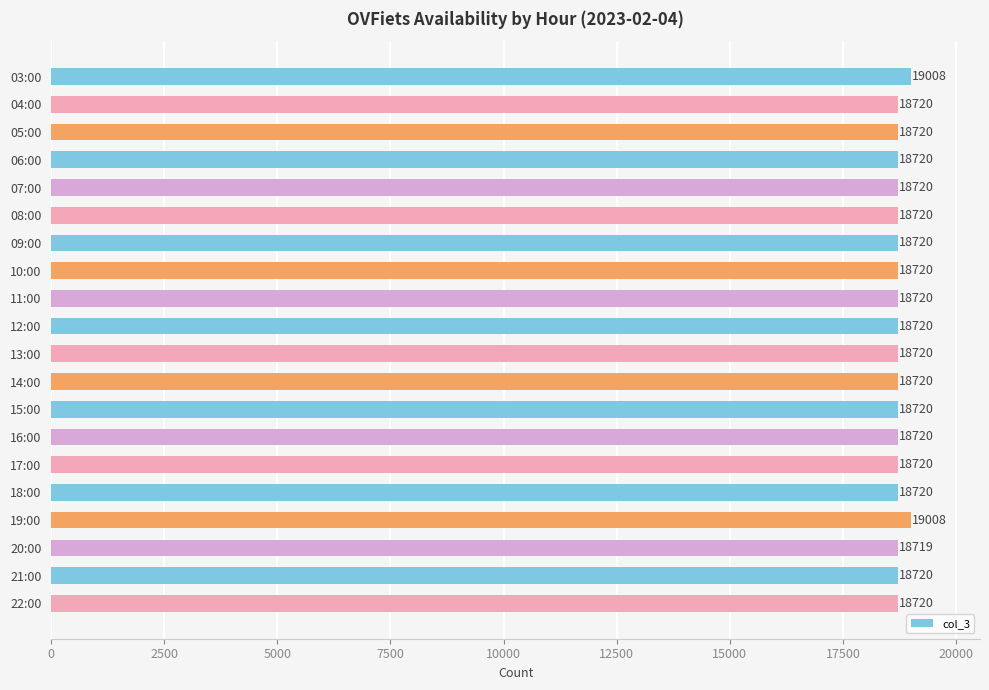

What is the change in value from 11:00 to 19:00?

+288